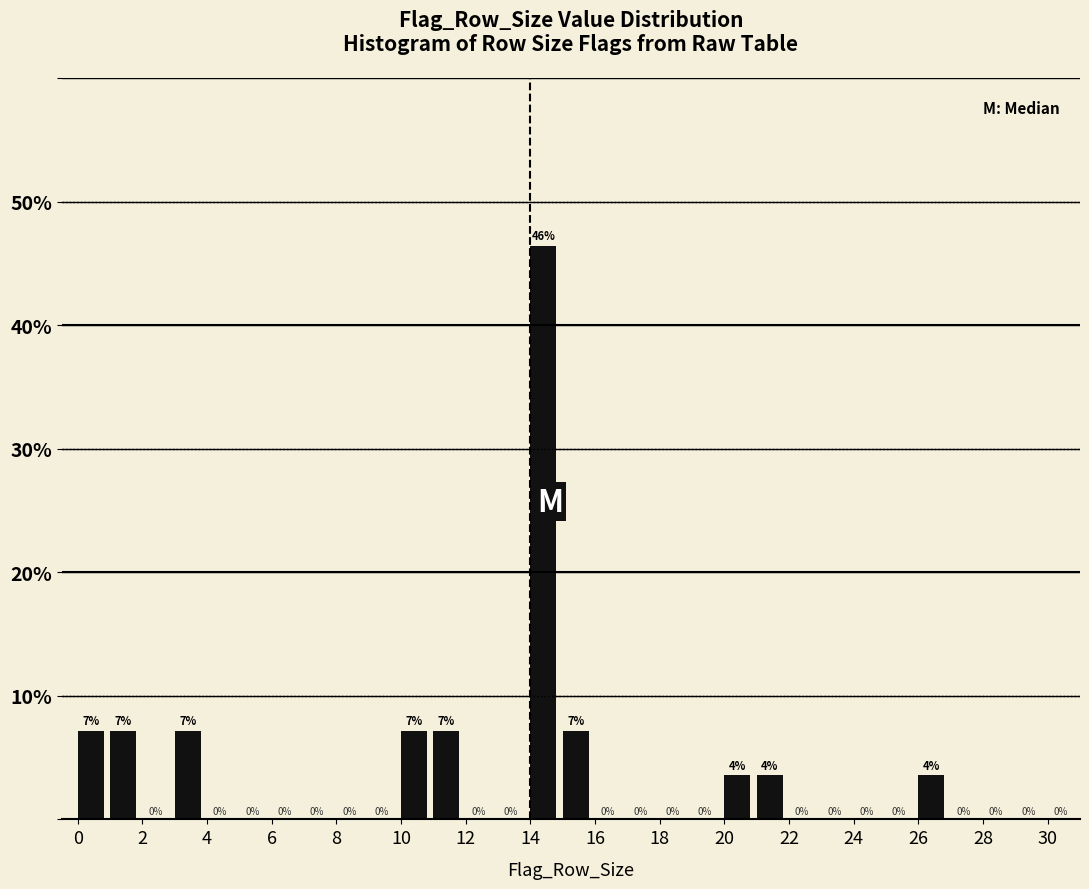

Which range on the x-axis has the tallest bar?

14 to 15